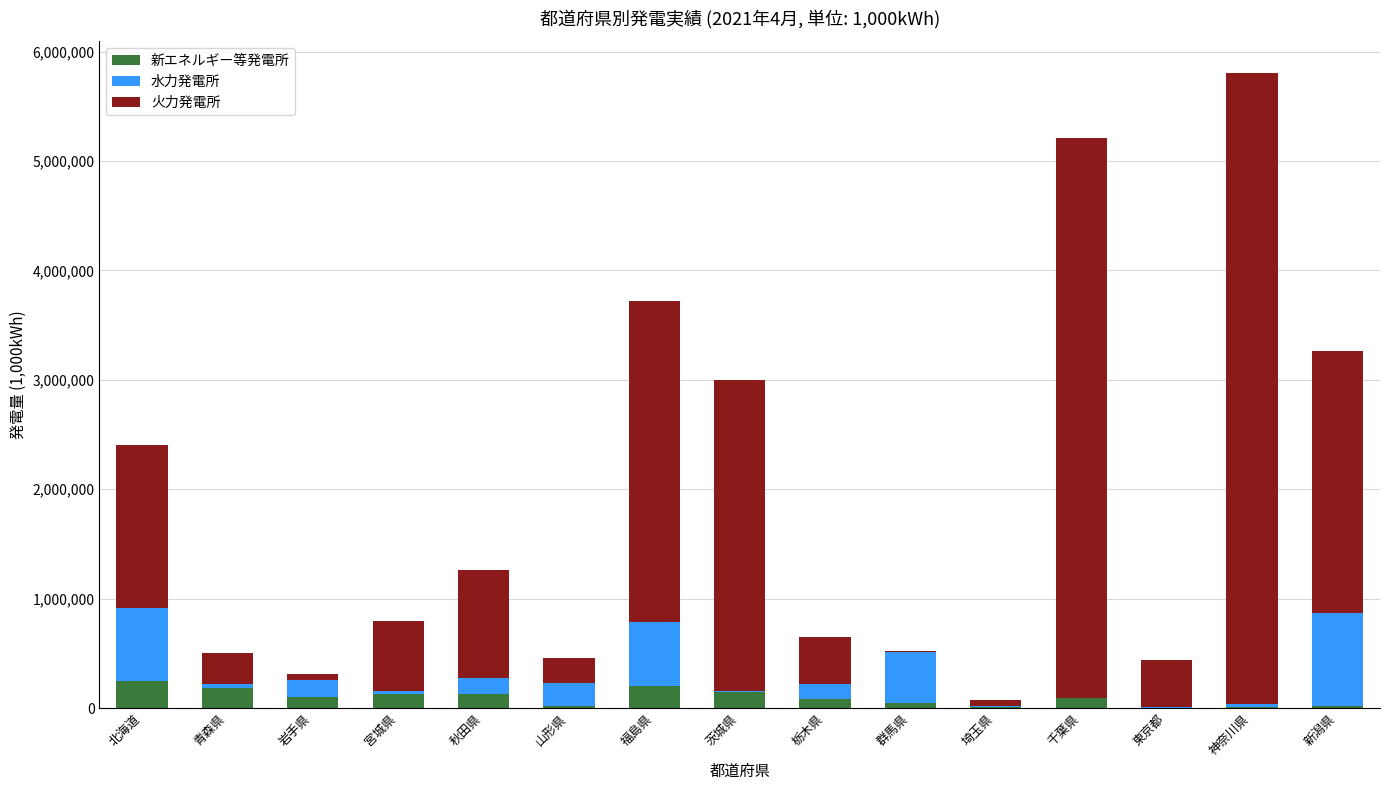

What is the highest value of the 新エネルギー等発電所 series?

246867.0